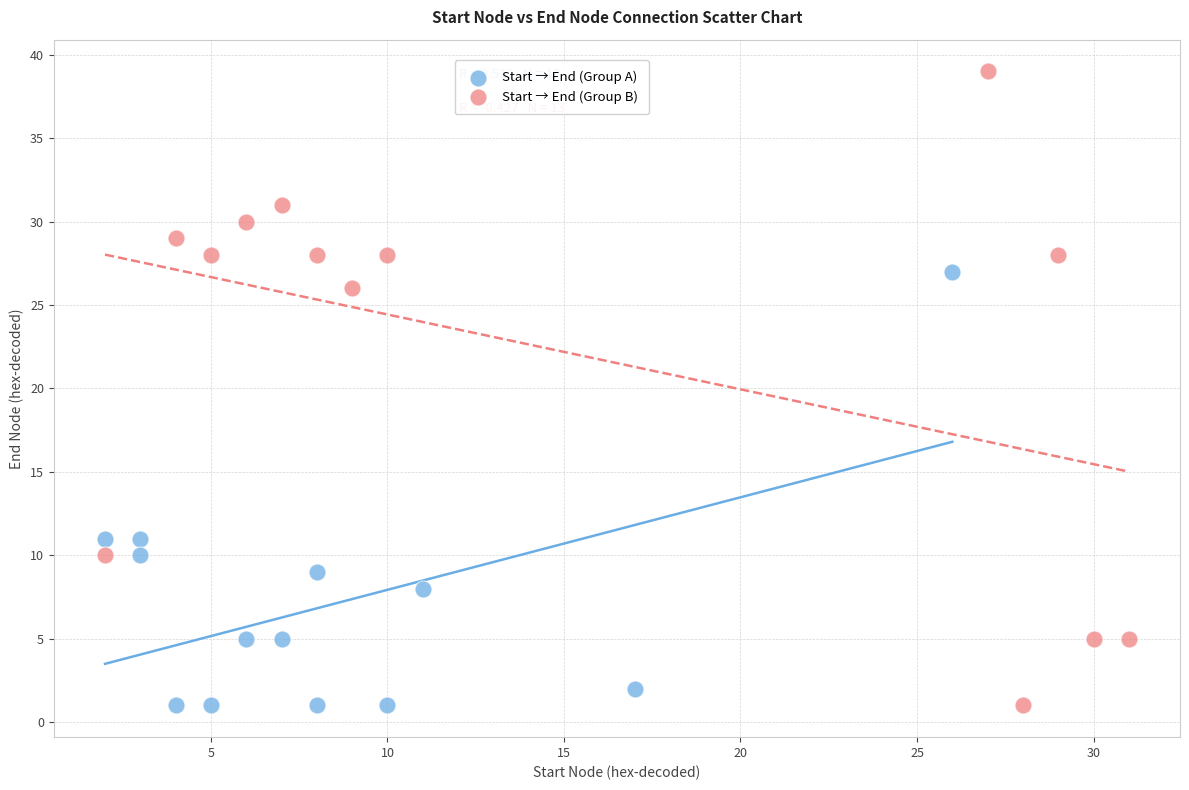

Which series has the widest spread of Y values?

Start → End (Group B)